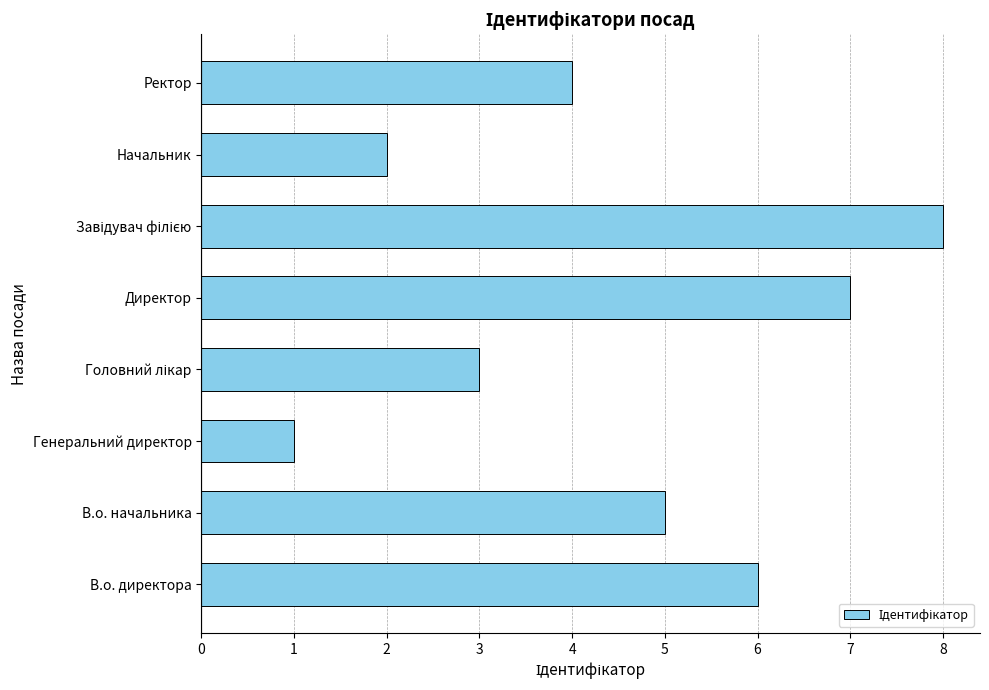

What is the change in value from В.о. начальника to Директор?

+2